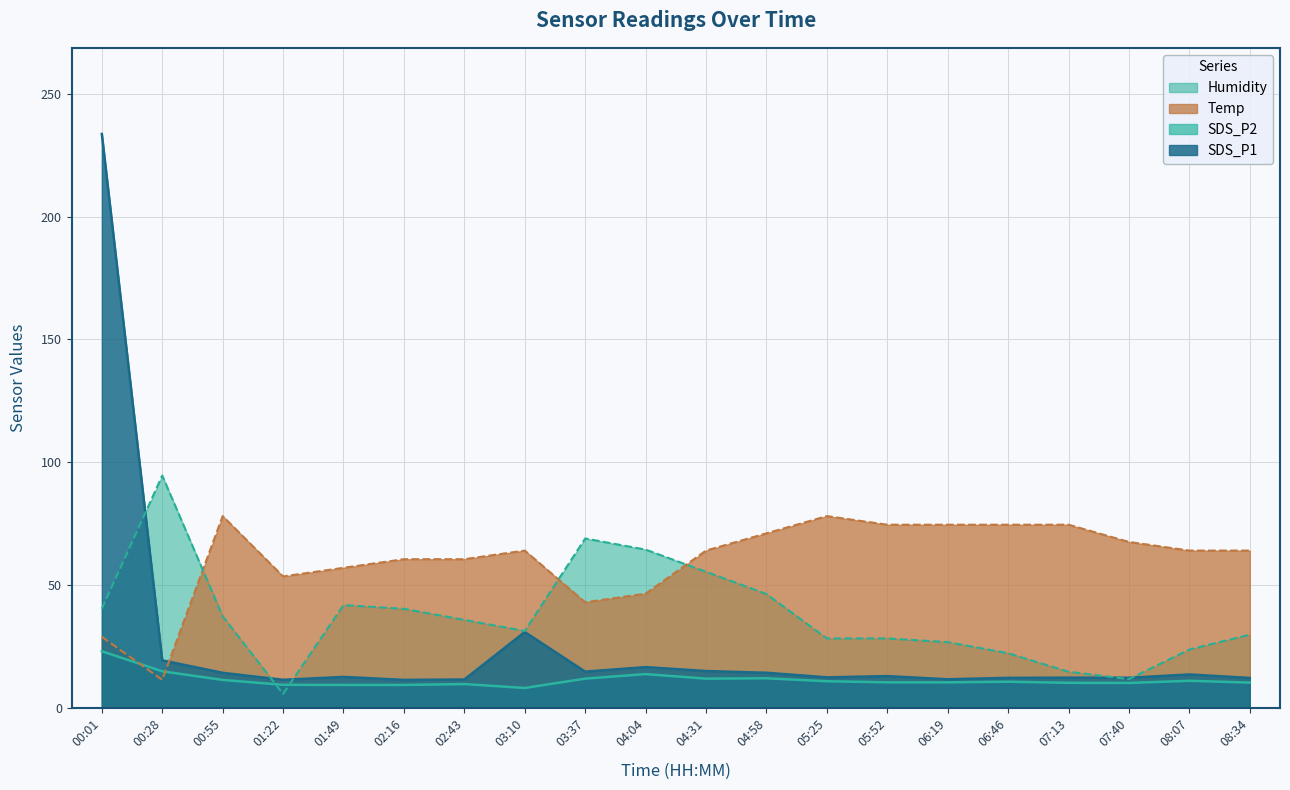

At which category is the sum across all series the highest?

00:01